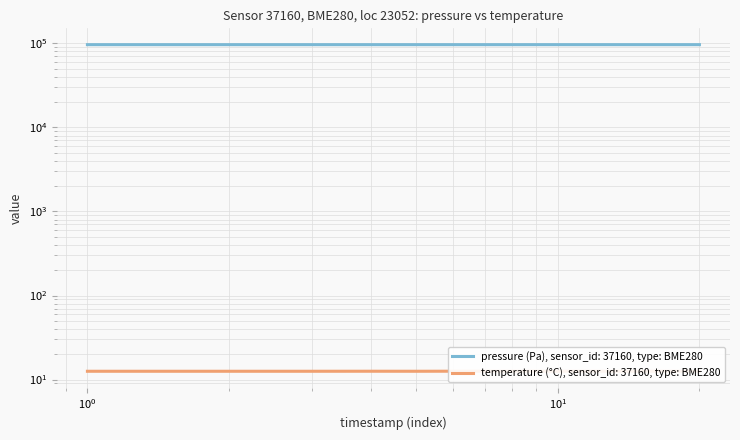

How many categories are shown in the chart?

20